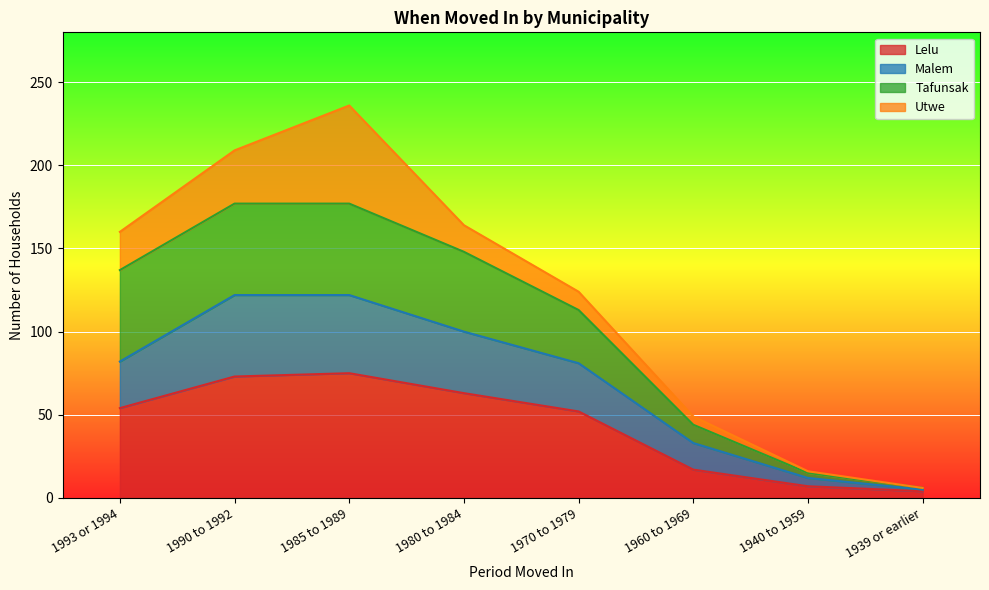

Is it true that Lelu equals 73 at 1990 to 1992?

True